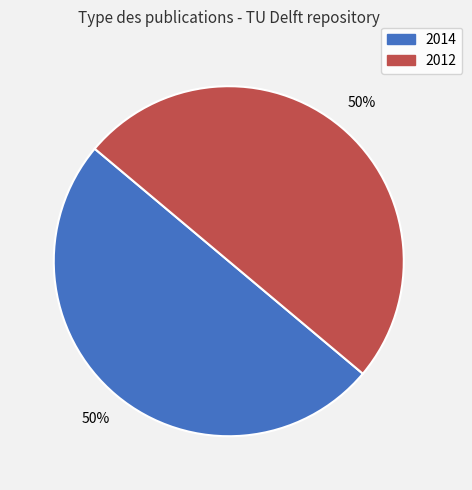

To the nearest percent, what is the average slice percentage?

50%